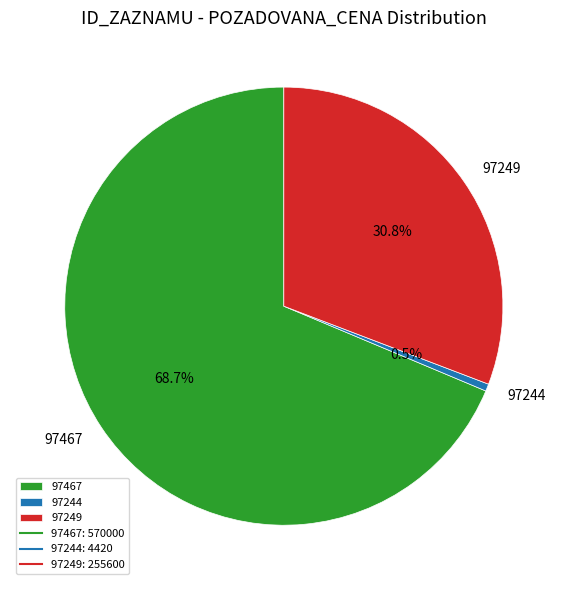

Does any single category account for the majority?

Yes